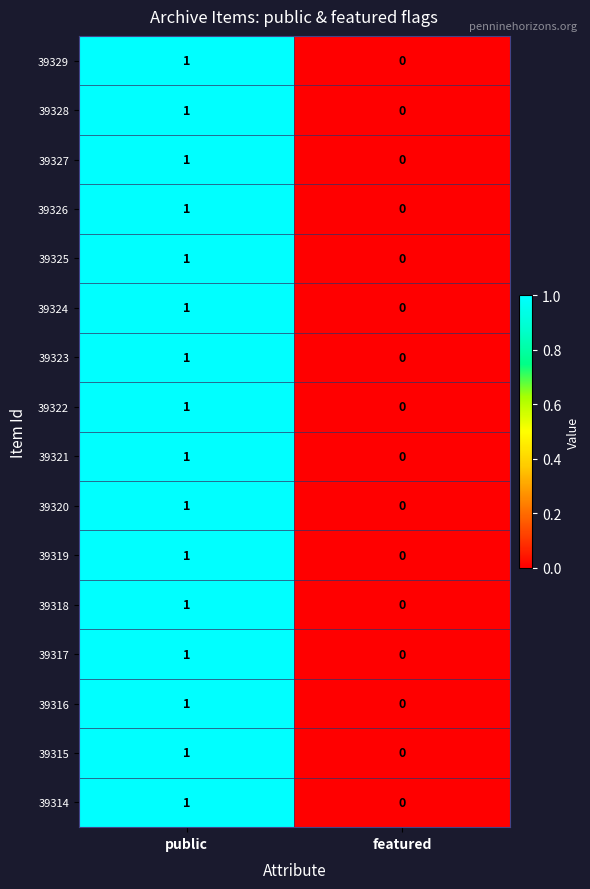

What is the total value across all series at public?

16